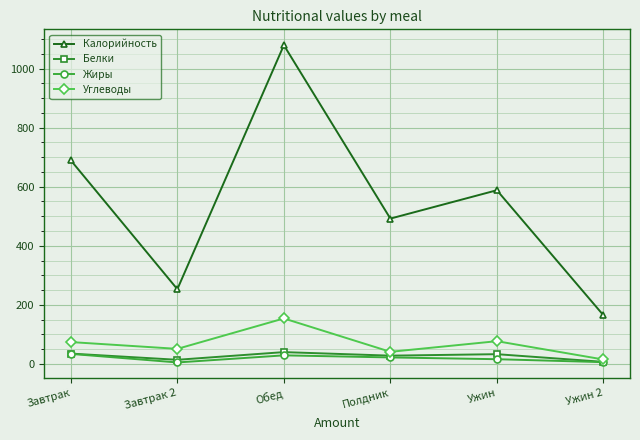

True or false: Калорийность has a value of 689 at Завтрак.

True